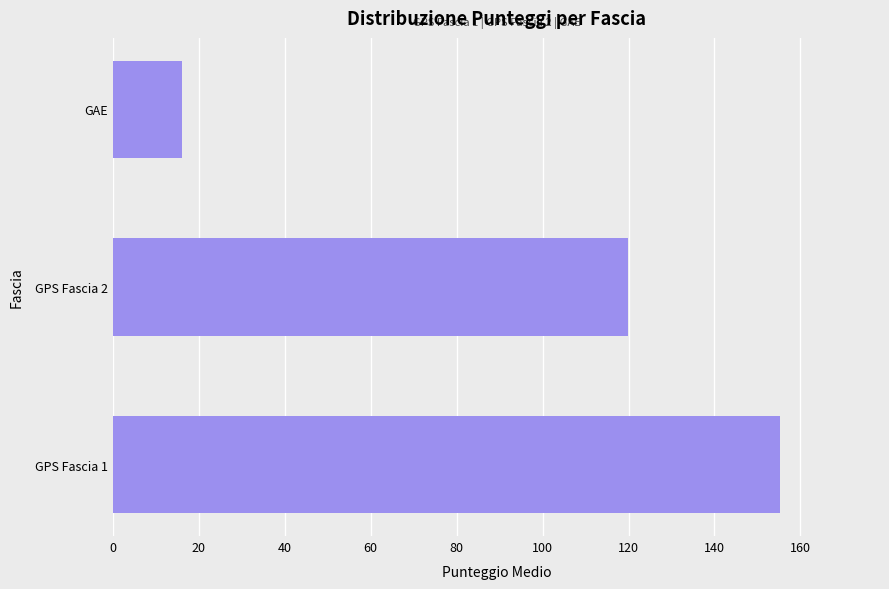

Which category has the highest value across all series?

GPS Fascia 1